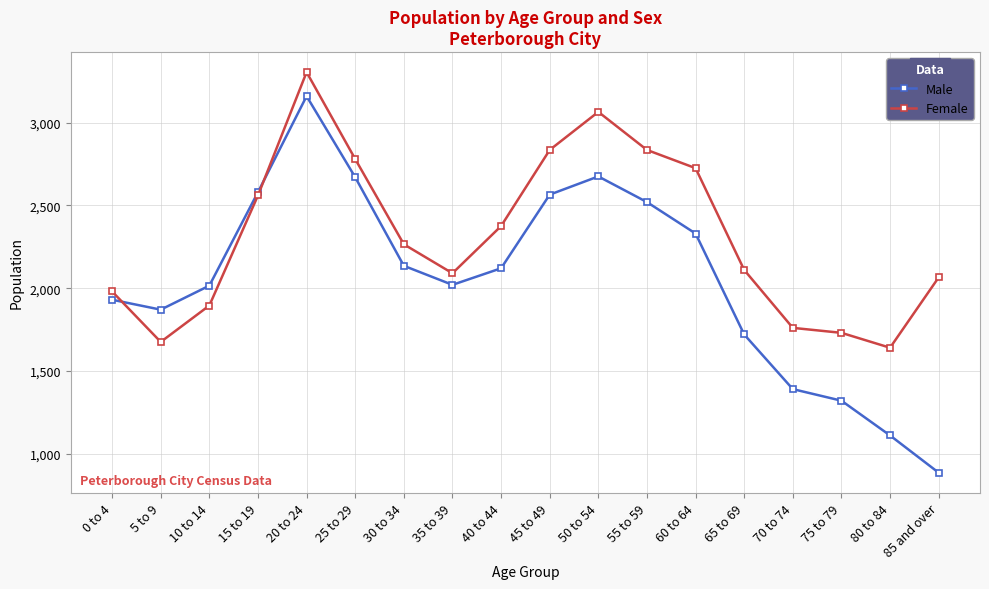

Which series has the largest range (max minus min)?

Male